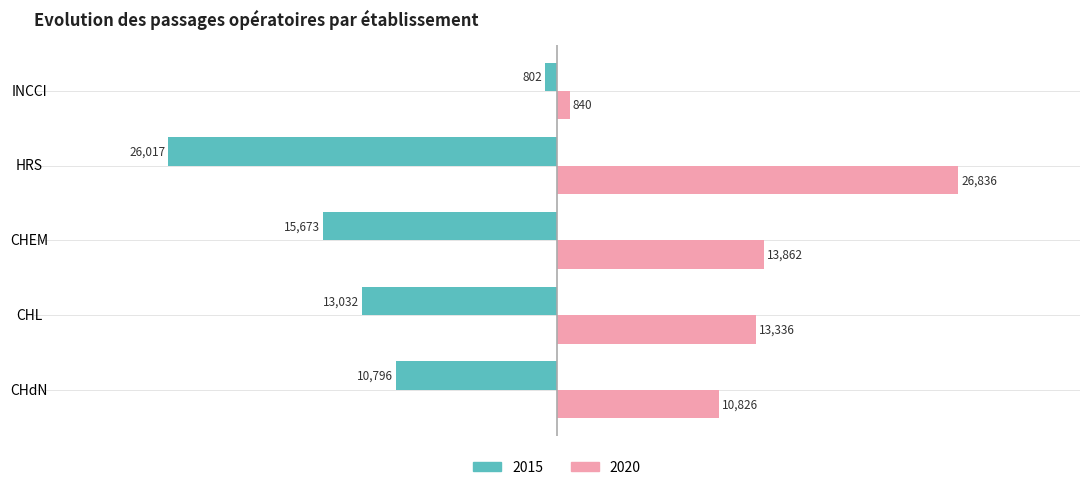

What value does the 2015 series have at CHEM, to the nearest 10?

-15670